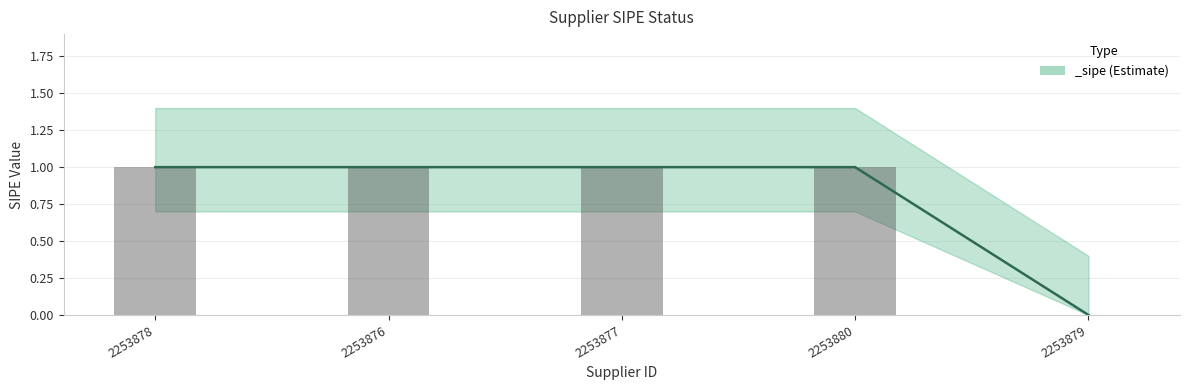

Reading right to left, transcribe all the data shown in this chart.

2253879=0	2253880=1	2253877=1	2253876=1	2253878=1